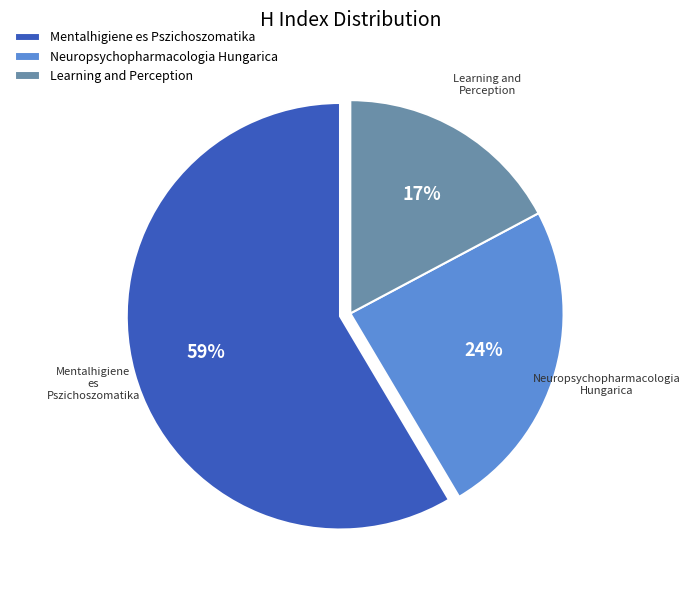

To the nearest percent, what percentage of the pie is Mentalhigiene es Pszichoszomatika?

59%